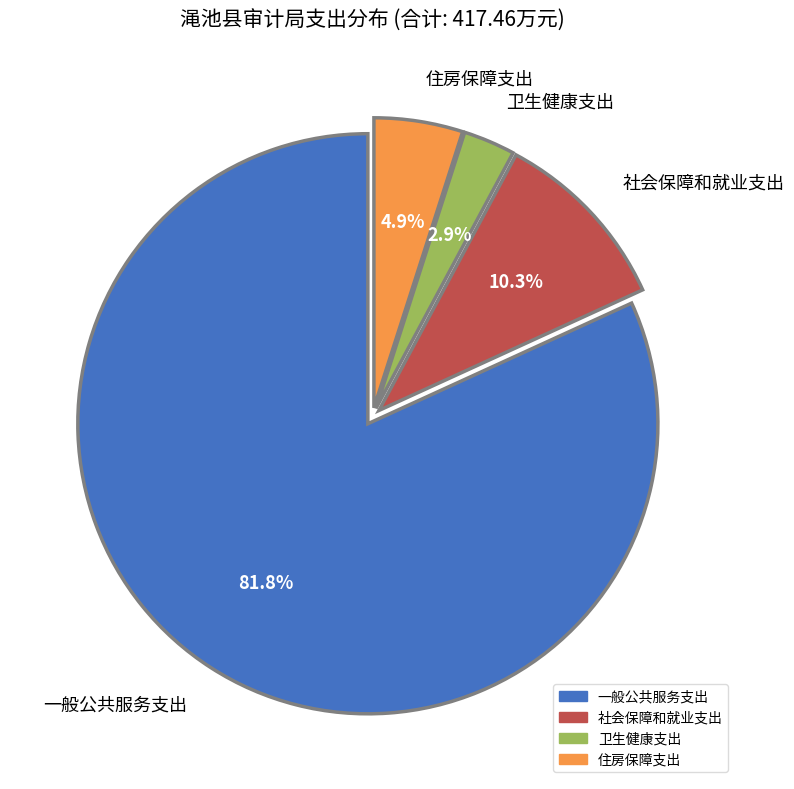

Which slice represents more than half of the pie?

一般公共服务支出